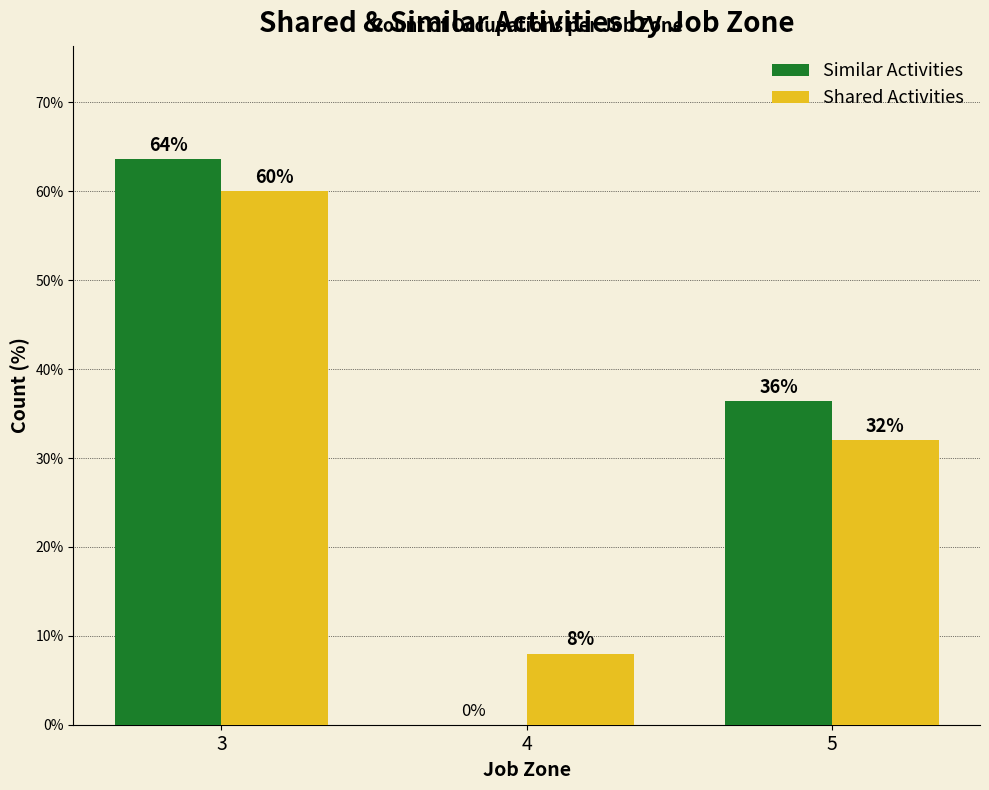

Is it true that Similar Activities equals 36.4 at 5?

True